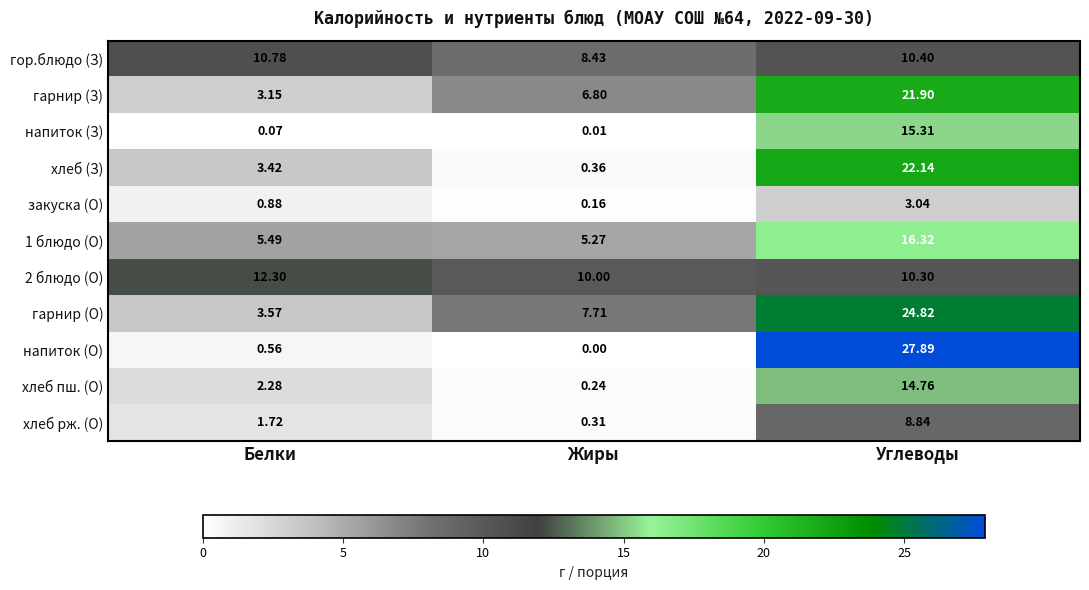

Which series has the largest total across all categories?

гарнир (О)